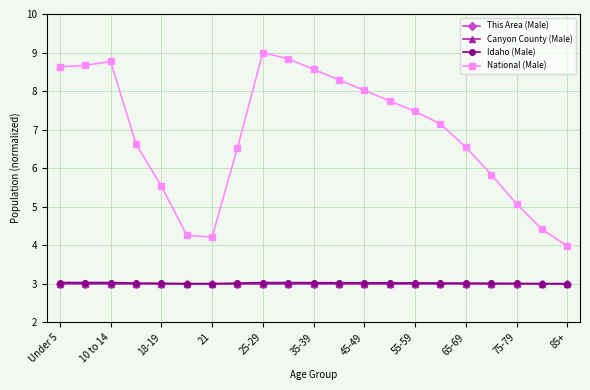

True or false: National (Male) and Idaho (Male) cross at least once.

False